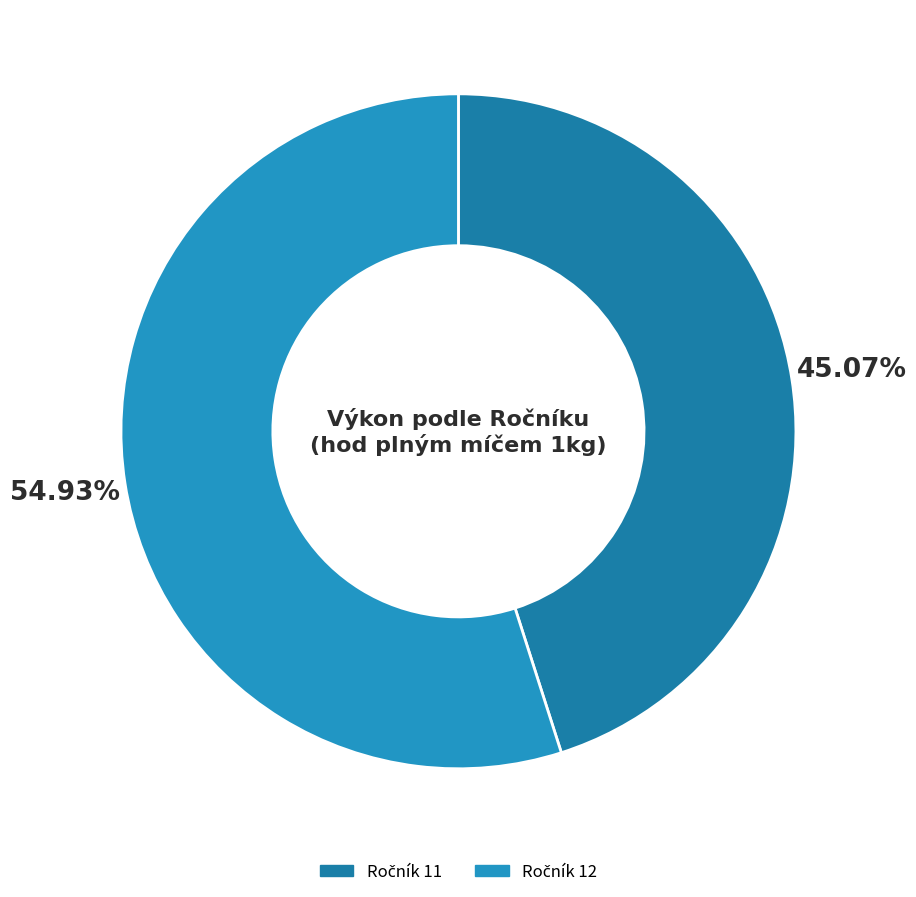

To the nearest percent, what is the average slice percentage?

50%